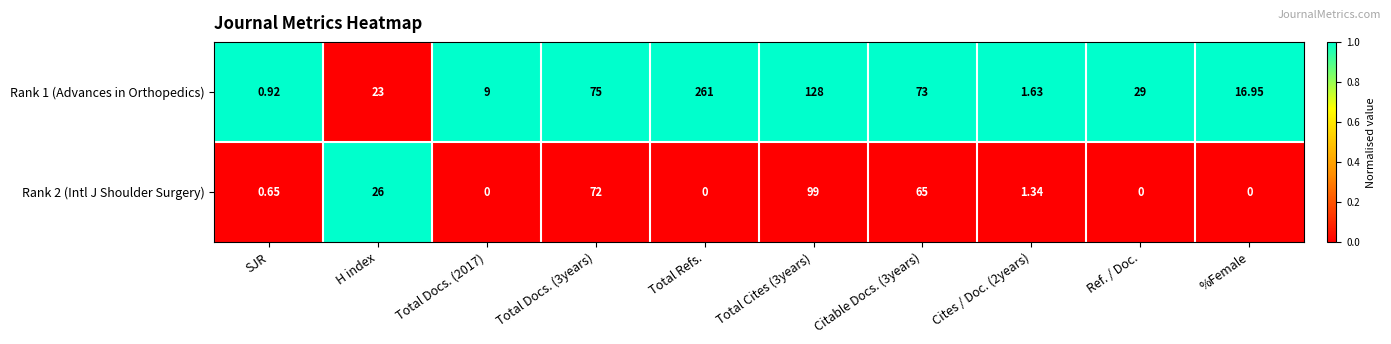

At which category is the sum across all series the highest?

Total Refs.